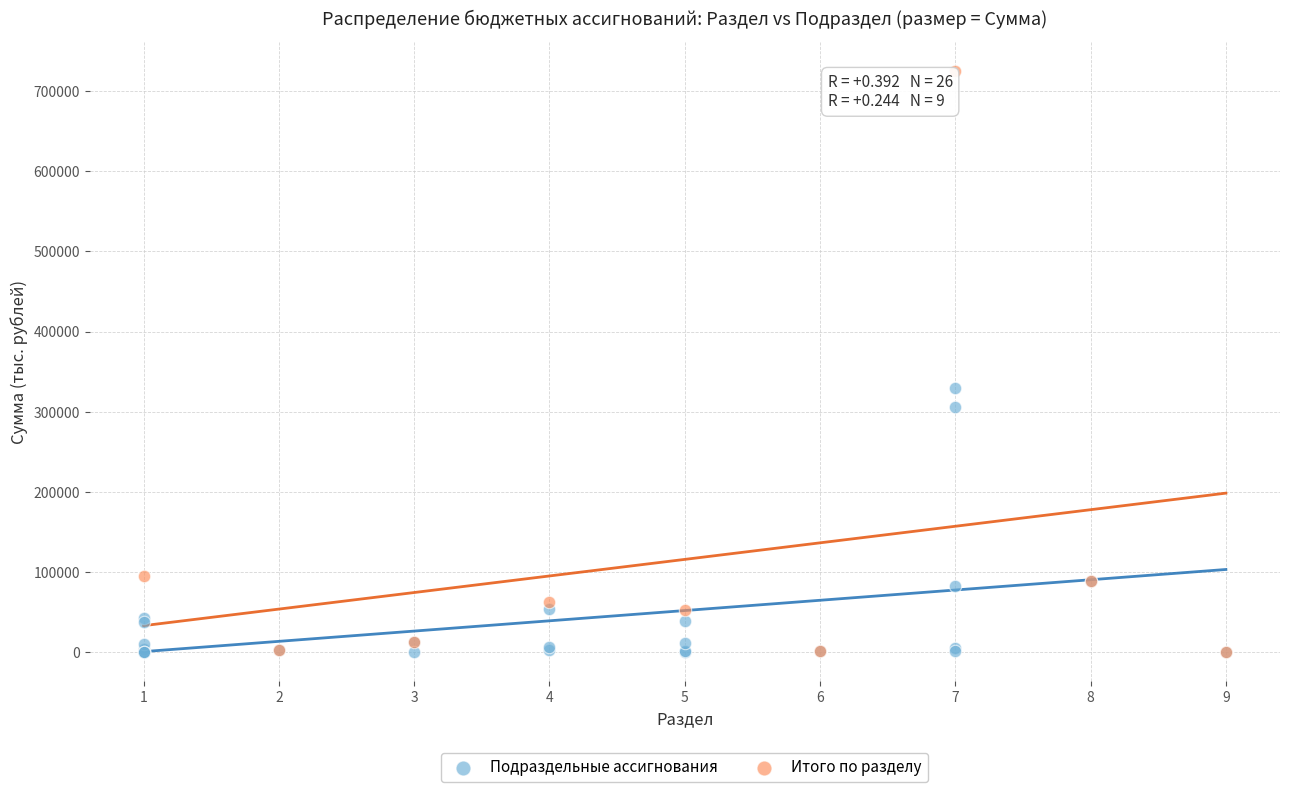

Which series has the widest spread of Y values?

Итого по разделу